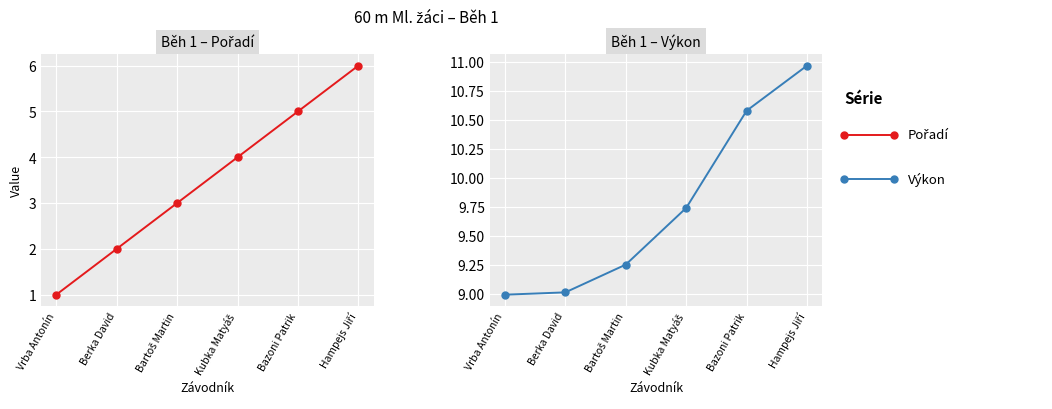

What is the spread (max minus min) of values at Vrba Antonín?

8.0